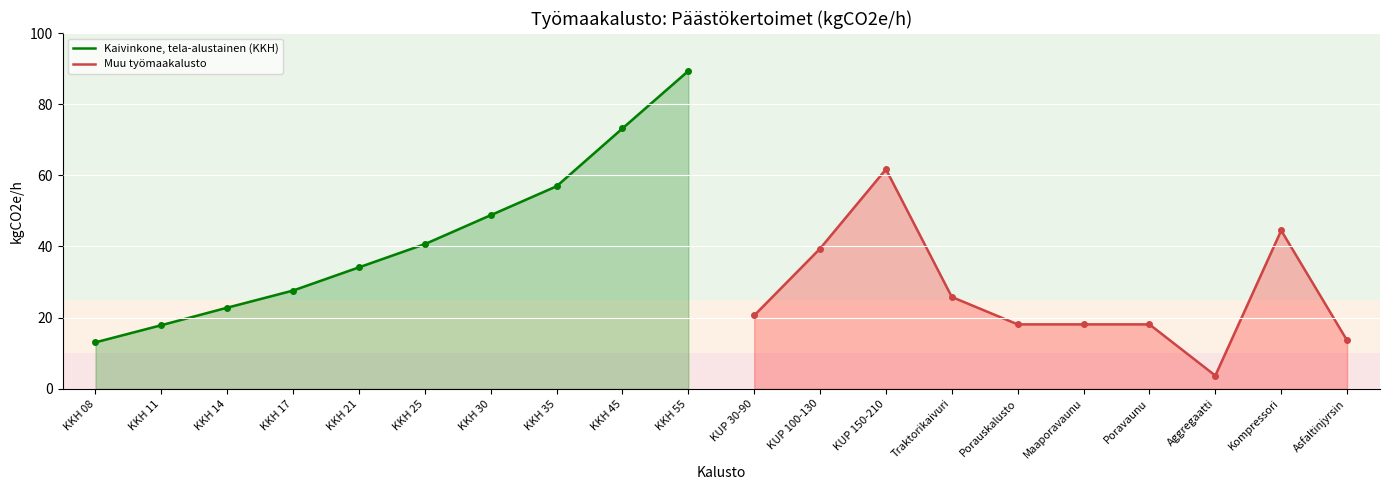

The Muu työmaakalusto series shows 61.7 at KUP 150-210. True or false?

True